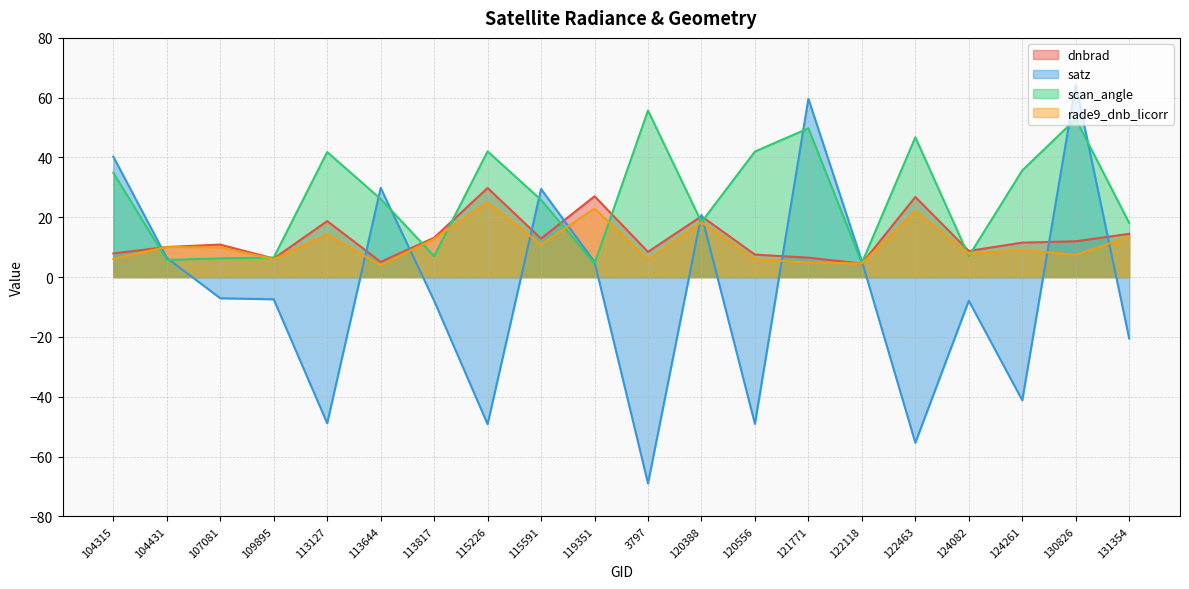

Which has a higher value, 113817 or 120388?

120388